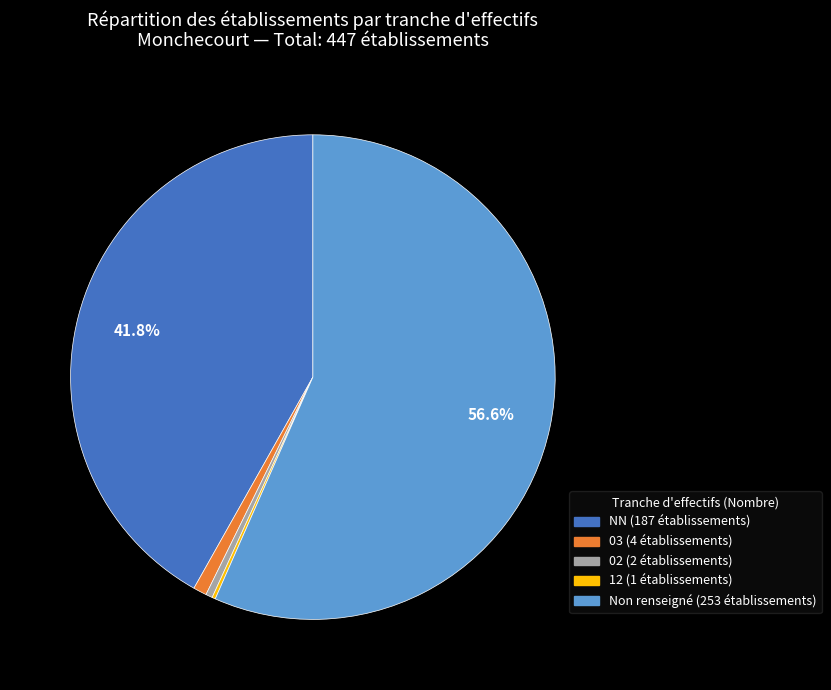

Is there any slice that represents more than half of the pie?

Yes